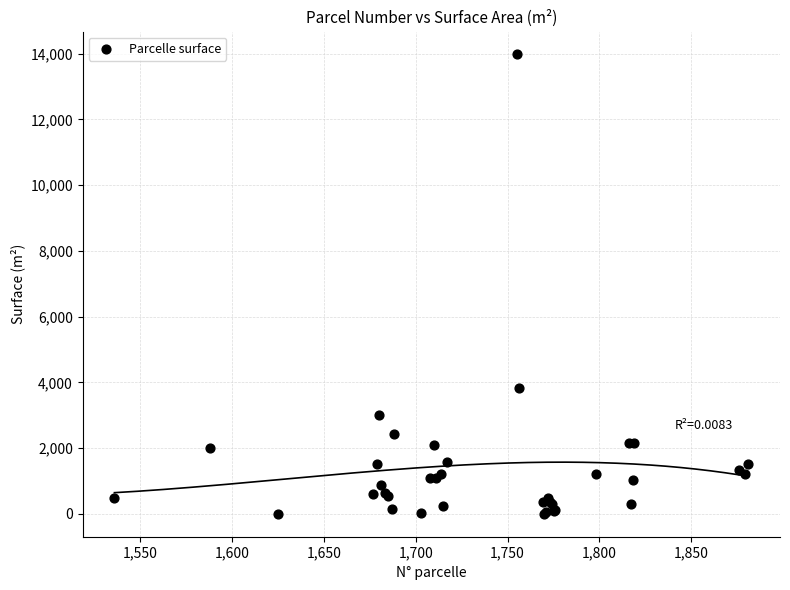

What Y value in the scatter plot is closest to 6988?

3817